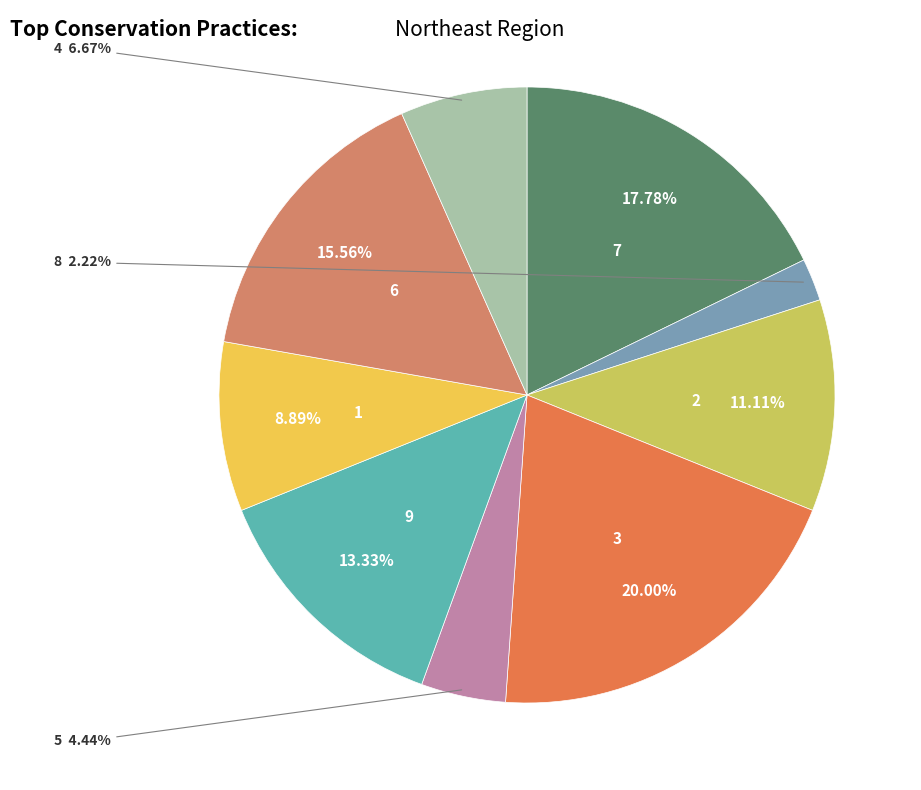

How many segments does this pie chart have?

9